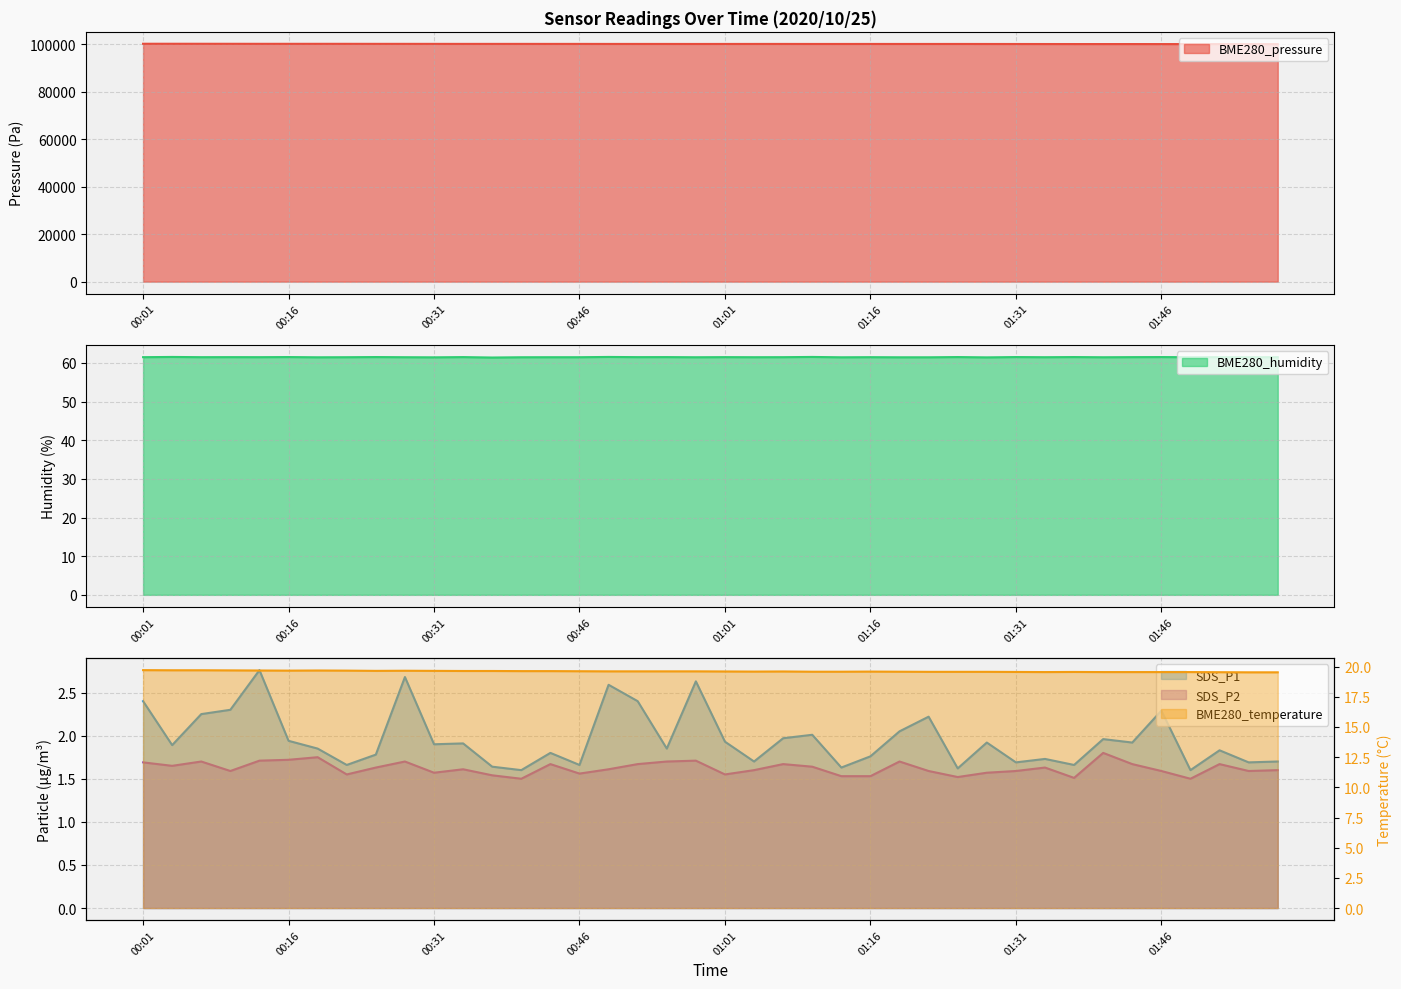

What is the highest value of the BME280_humidity series?

61.5